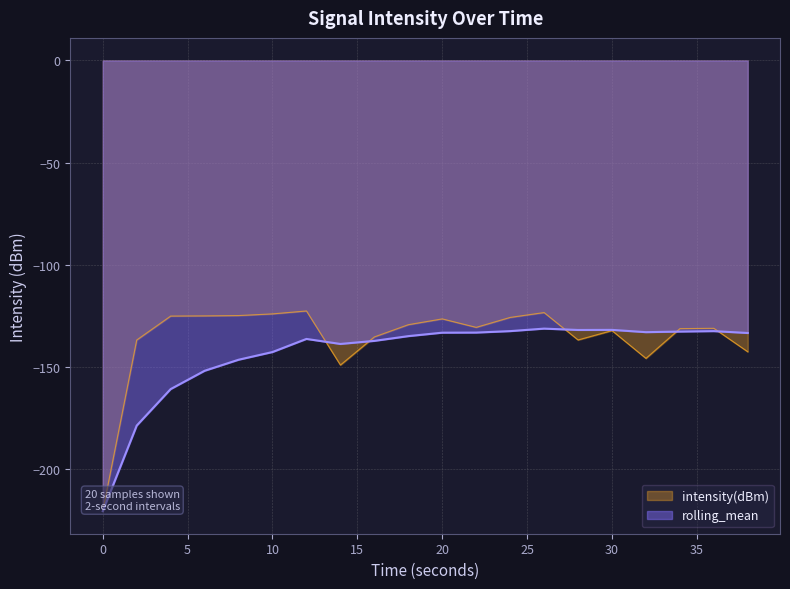

At 10, list the series in order from smallest to largest.

rolling_mean, intensity(dBm)